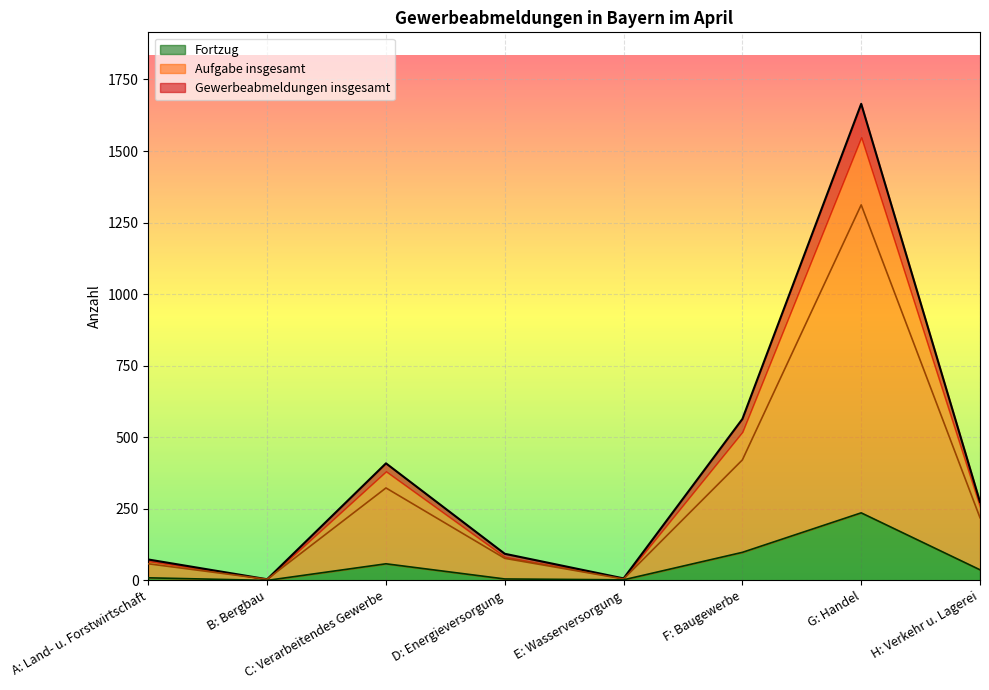

Which series has the largest total across all categories?

Gewerbeabmeldungen insgesamt